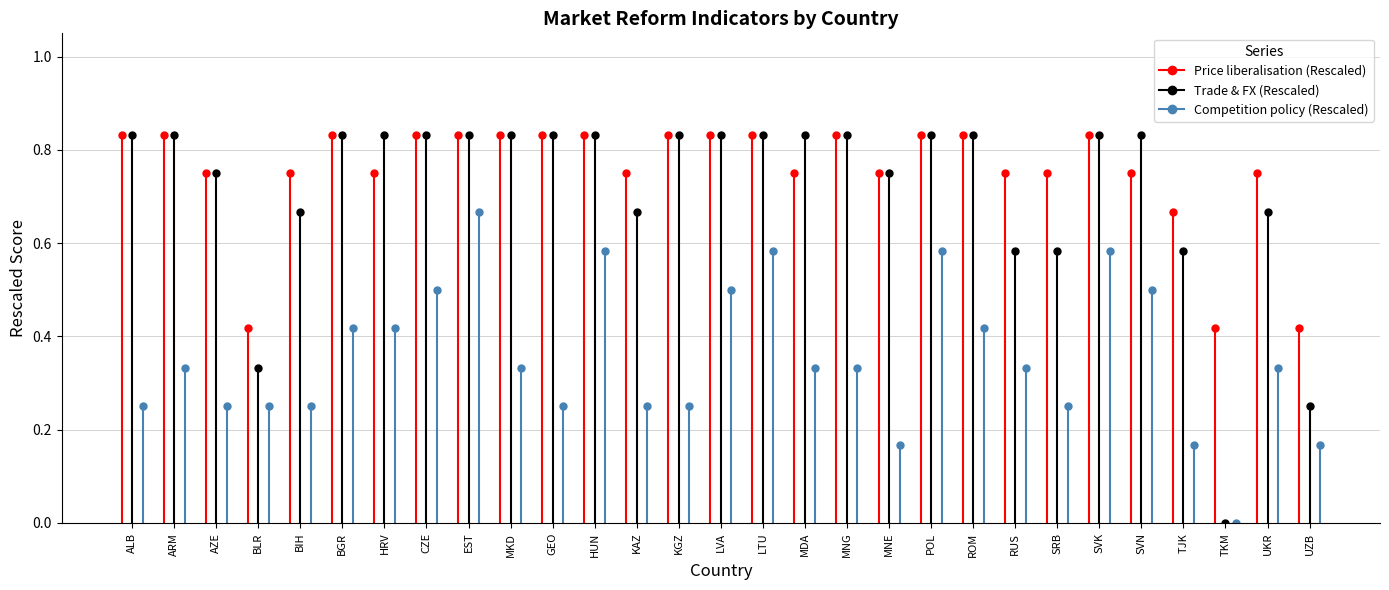

Which series changed the most between MNG and SVN?

Competition policy (Rescaled)